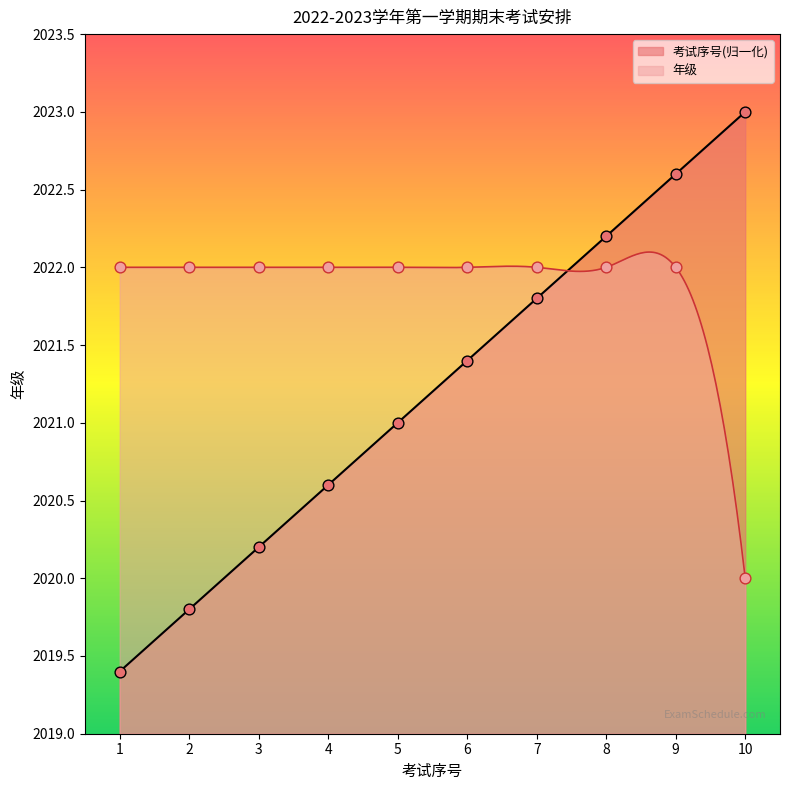

What is the total value across all series at 6?

4043.4